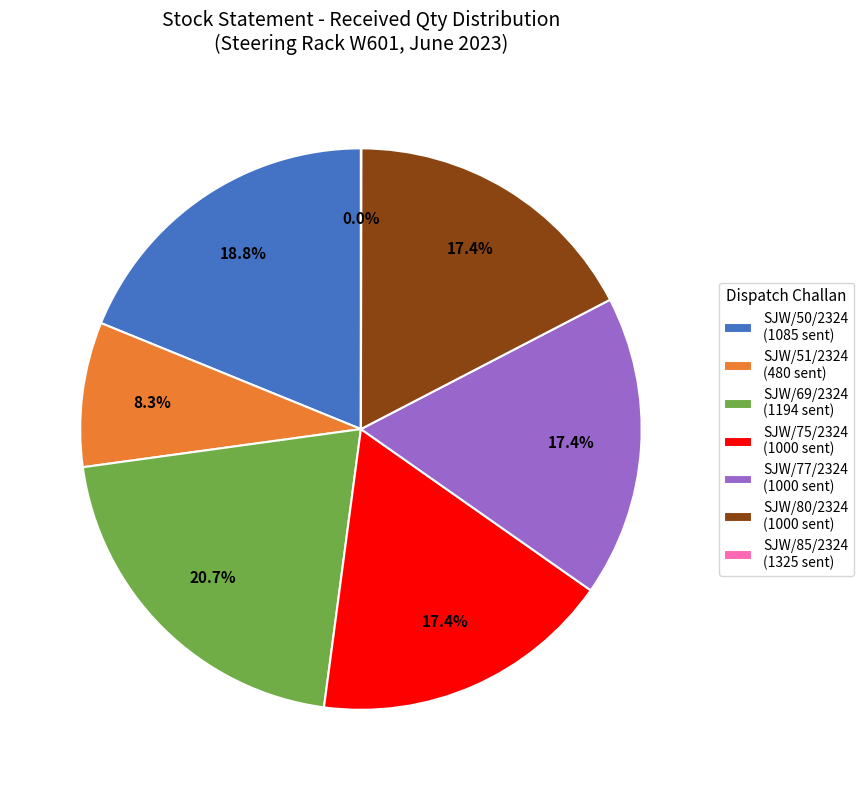

Which category has the biggest portion of the pie?

SJW/69/2324 (1194 sent)